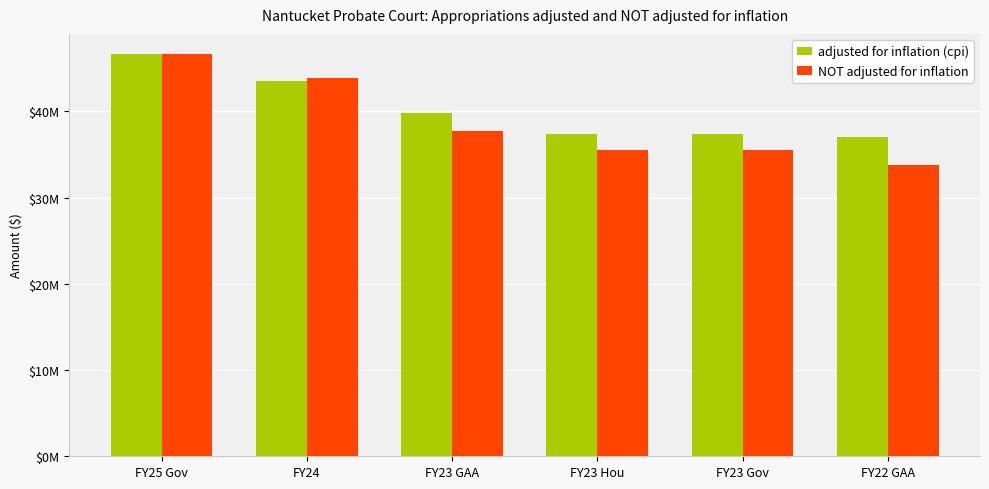

Is it true that adjusted for inflation (cpi) equals 39754131 at FY23 GAA?

True